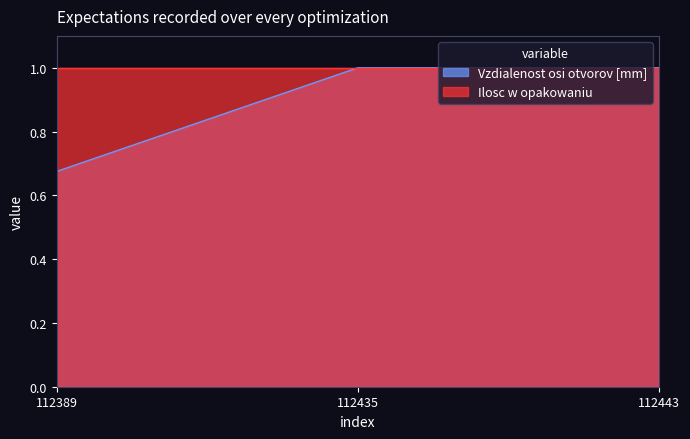

What is the ratio of the value at 112435 to the value at 112443?

1.0